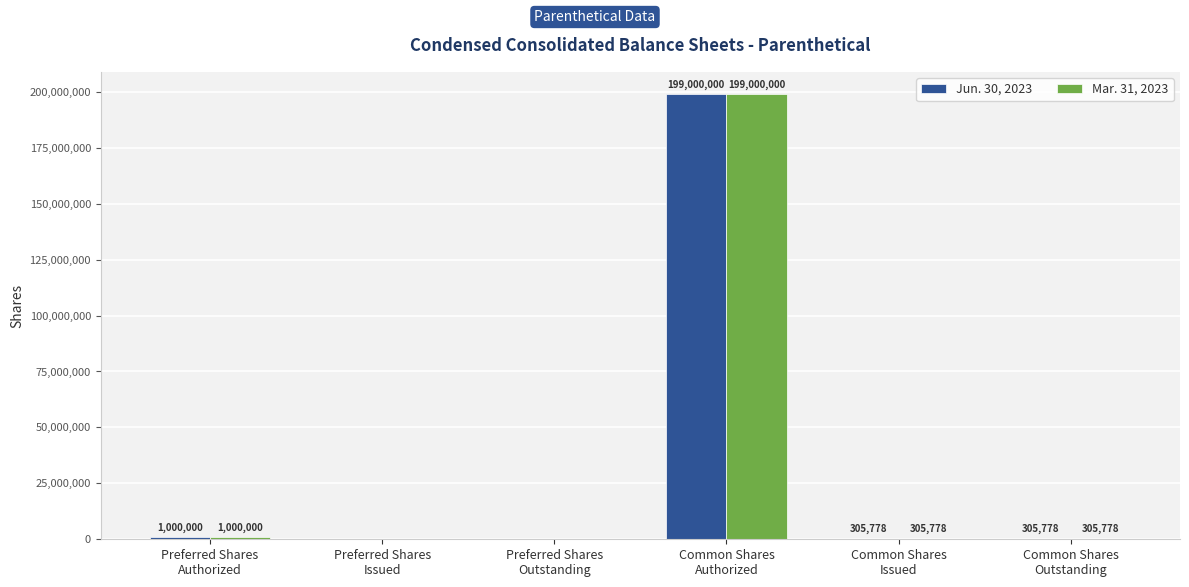

What is the maximum value shown in the chart?

199000000